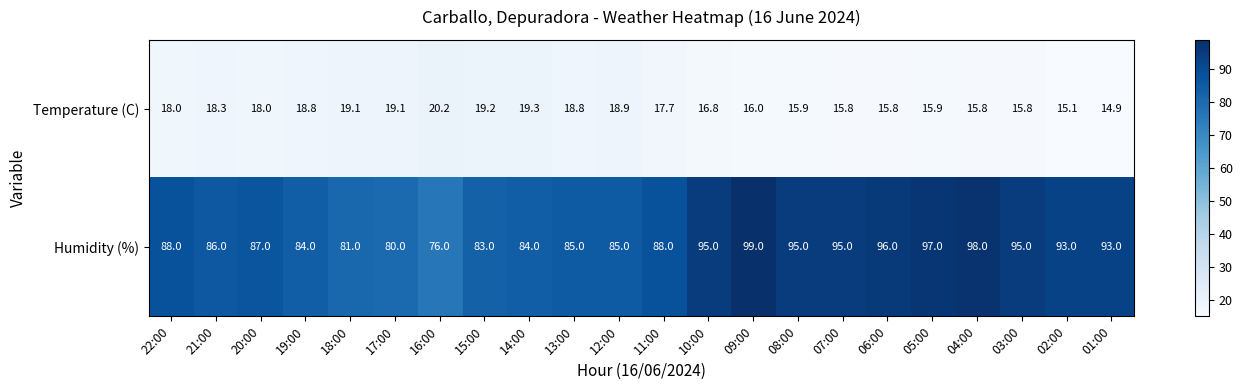

Rank the series by their maximum value, from lowest to highest.

Temperature (C), Humidity (%)